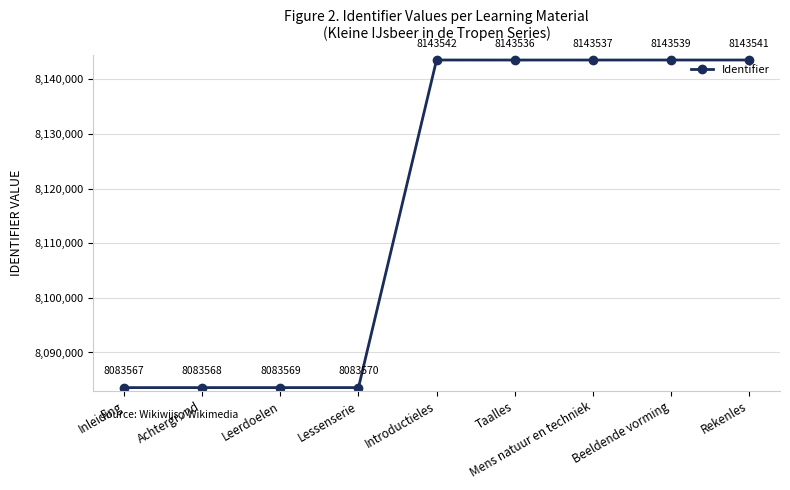

Reading left to right, extract all data points from this chart.

Inleiding=8083567	Achtergrond=8083568	Leerdoelen=8083569	Lessenserie=8083570	Introductieles=8143542	Taalles=8143536	Mens natuur en techniek=8143537	Beeldende vorming=8143539	Rekenles=8143541